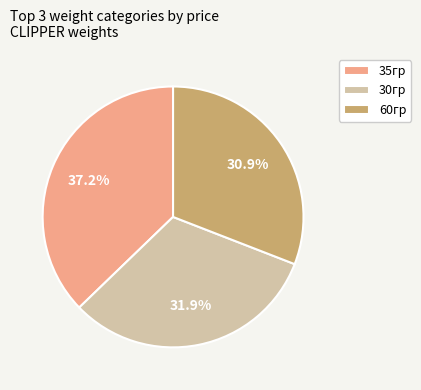

Combined, what portion of the pie is 35гр and 30гр?

69.1%